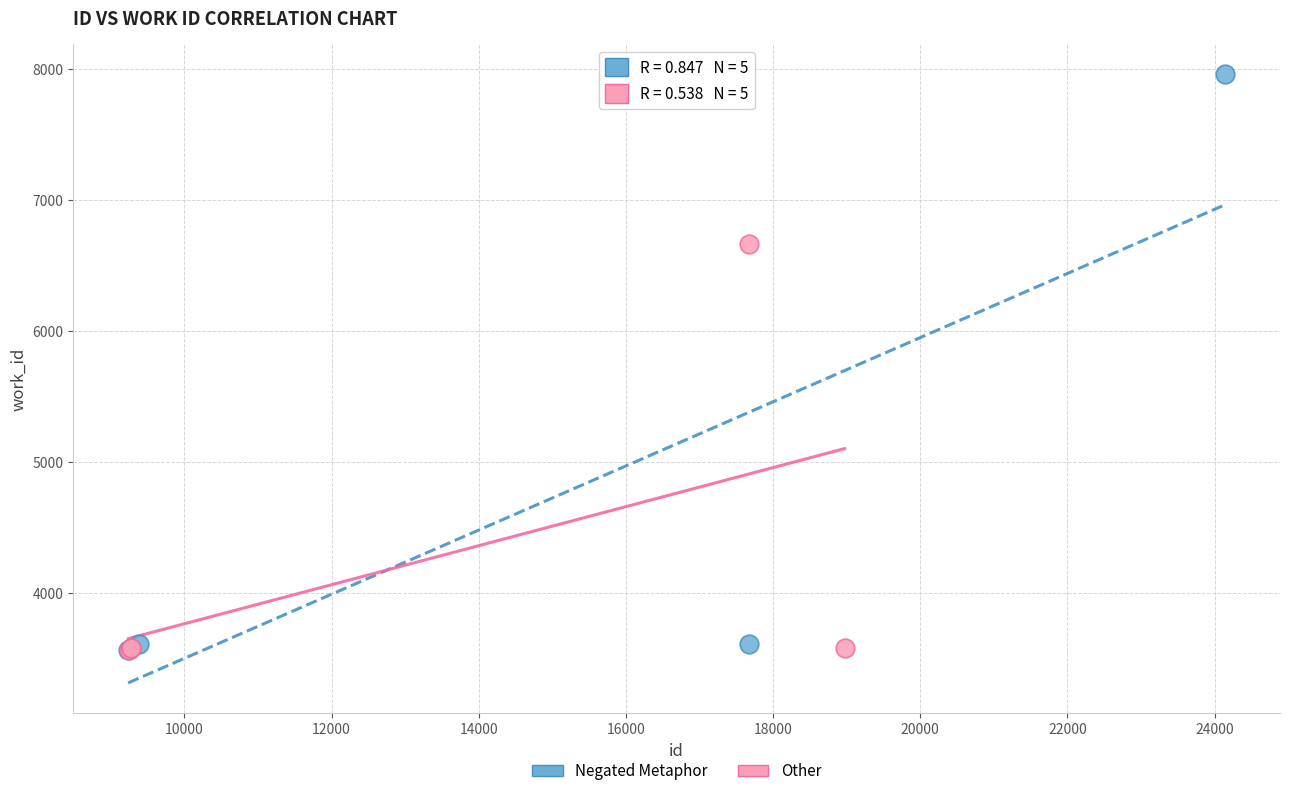

What are all the series names shown in the legend?

Negated Metaphor, Other